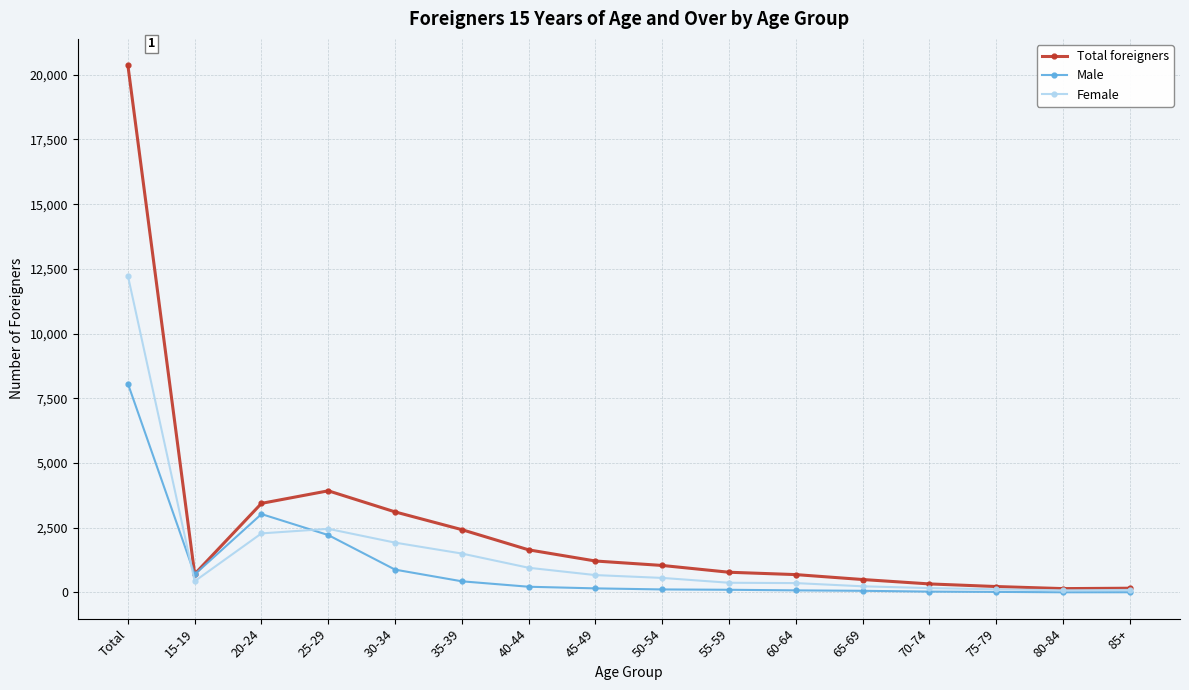

What is the label of the 3rd point from the left?

20-24